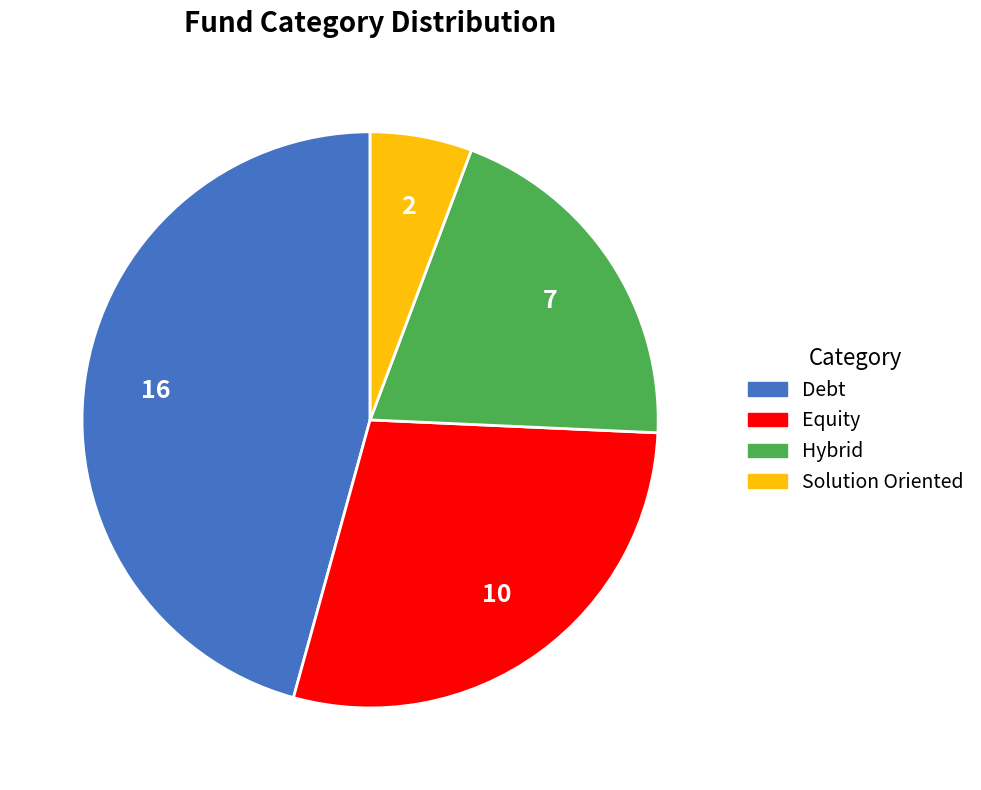

Does Equity account for over 50% of the chart?

No